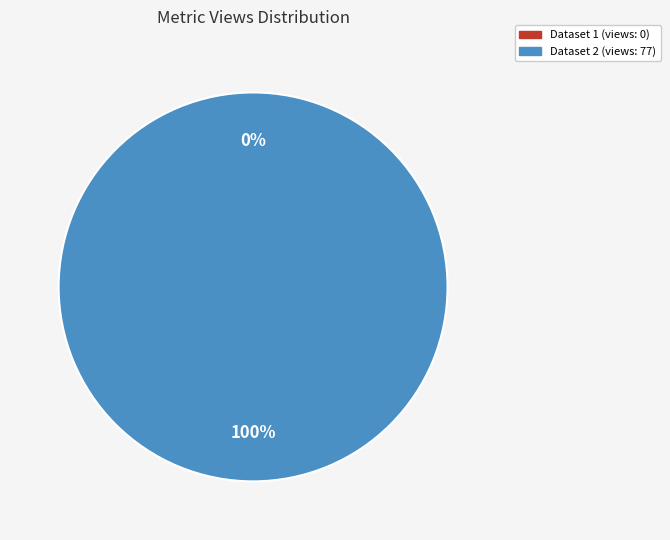

What percentage is the 5ae9e130c8d8c9146b44cd0b slice, to the nearest percent?

100%